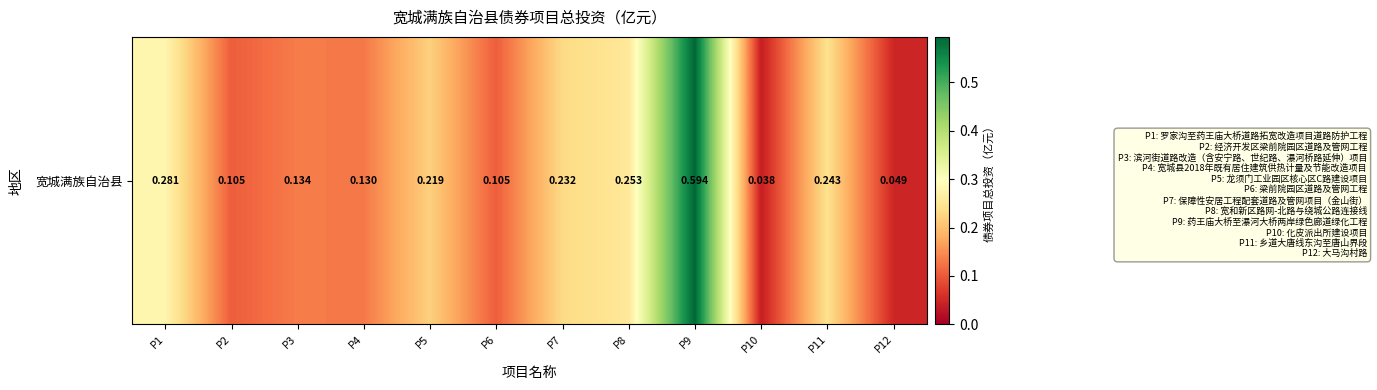

Where is the data nearest to the value 0?

P10